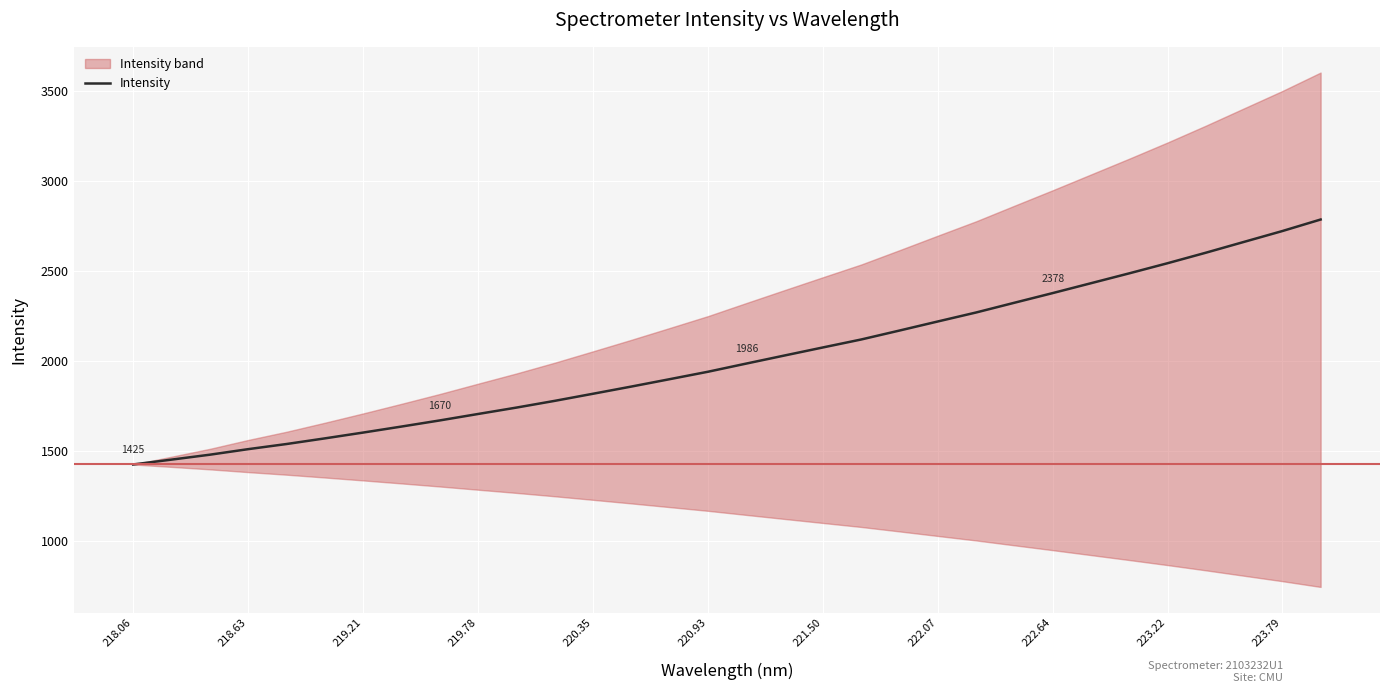

What position from the left is 220.93?

16